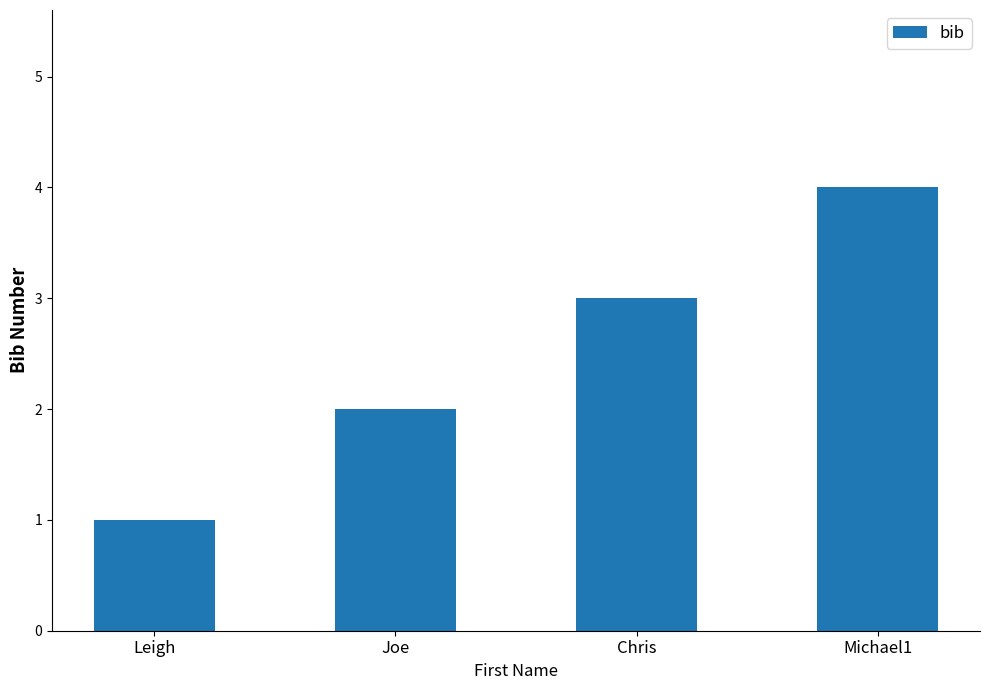

How many series are shown in this chart?

1